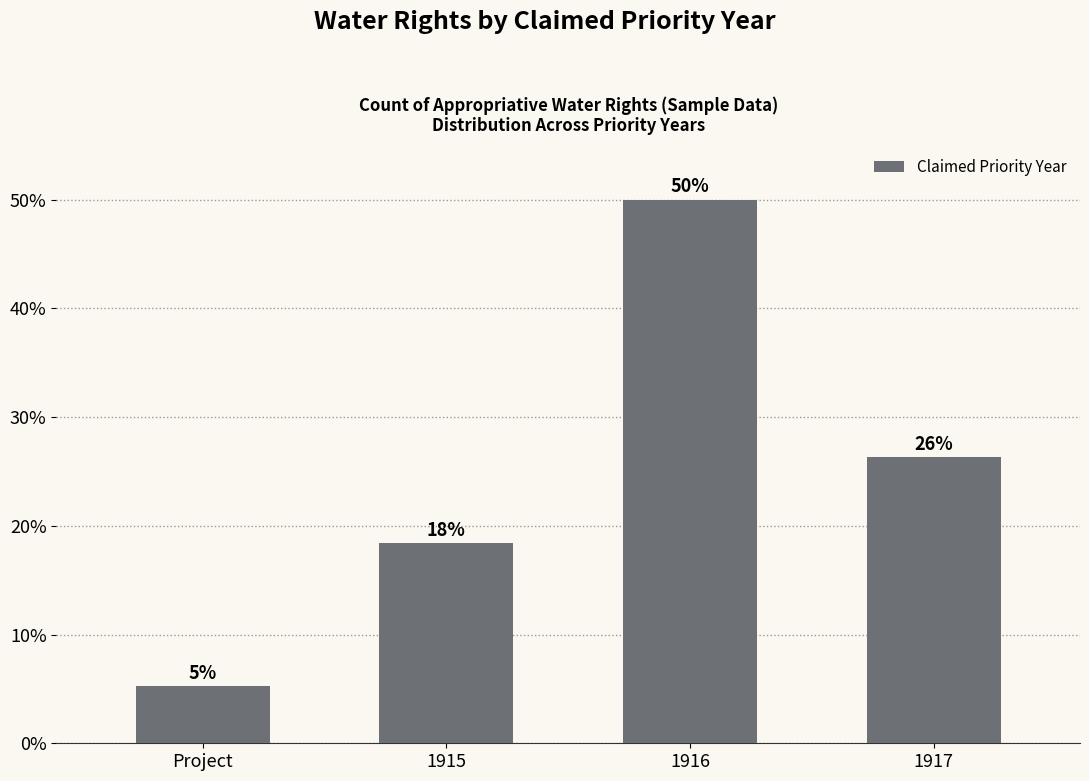

Does the chart contain any negative values?

No